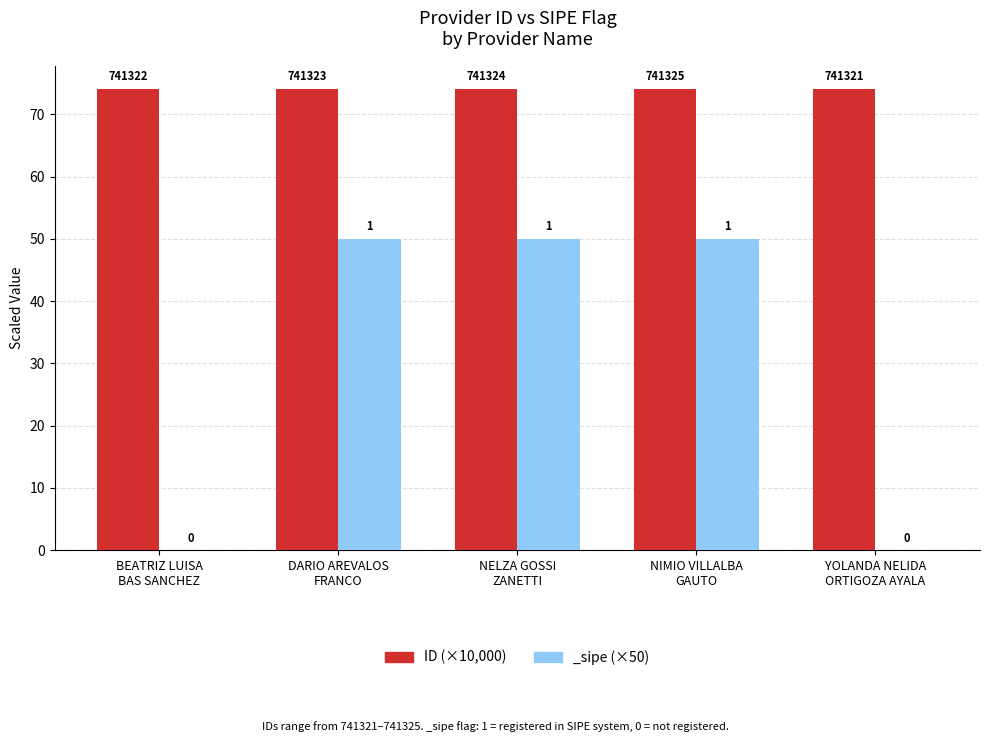

The value at NIMIO VILLALBA
GAUTO is 74.1. True or false?

True